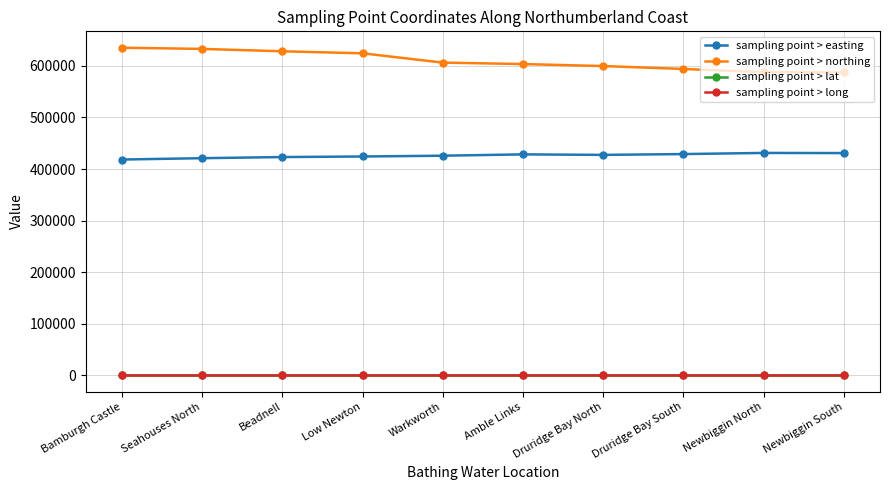

Is it true that sampling point > lat equals 55.3 at Amble Links?

True